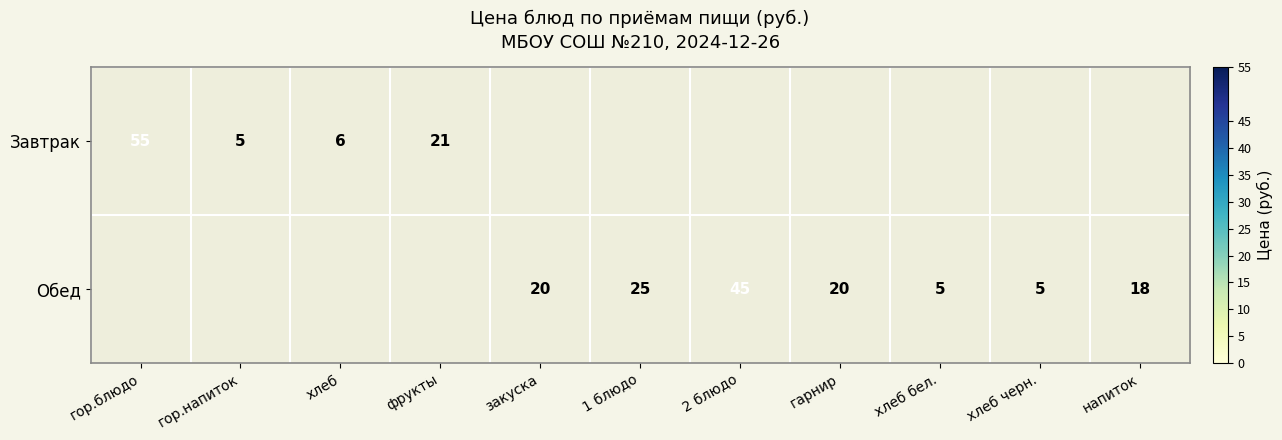

What is the difference between the Обед values at напиток and хлеб бел.?

13